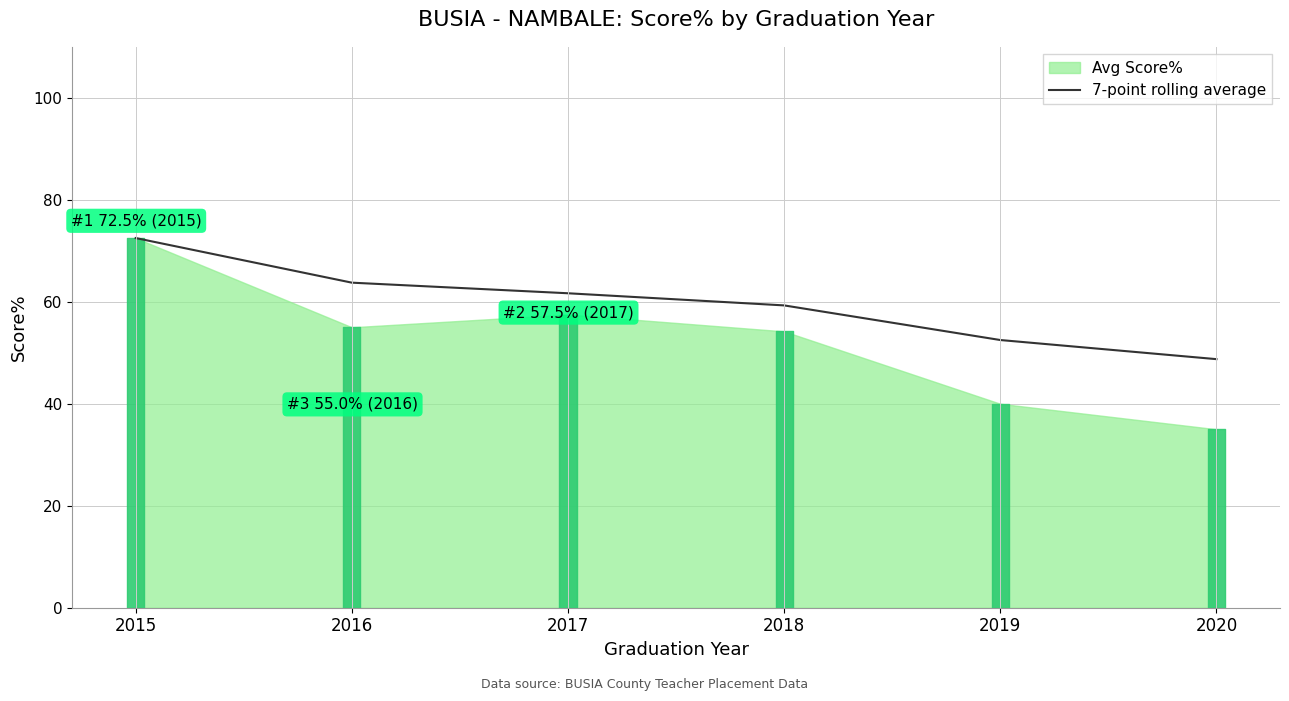

What is the average value?

59.7